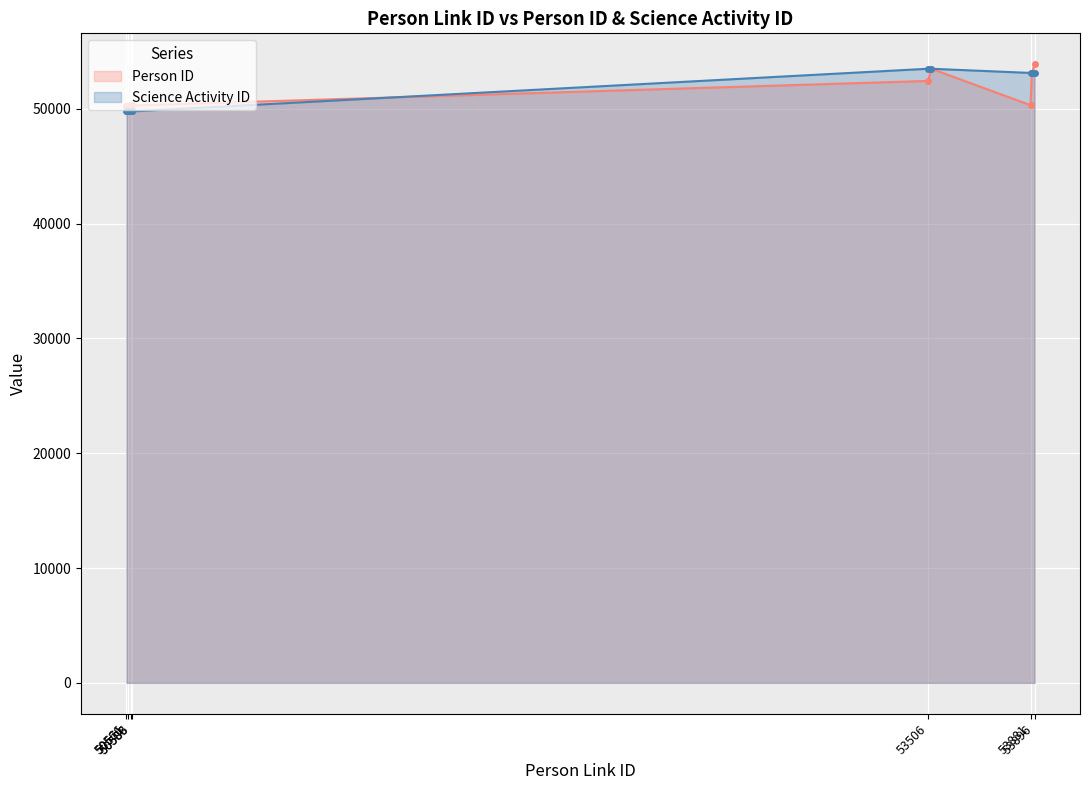

Is the value of Person ID at 50571 greater than the value of Science Activity ID at 50566?

Yes